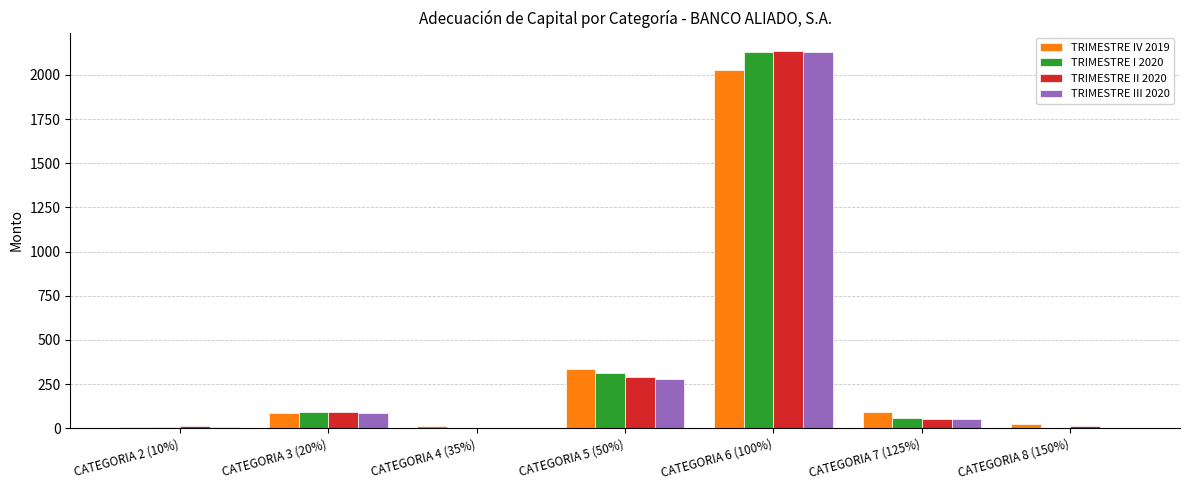

What is the total value across all series at CATEGORIA 3 (20%)?

354.3